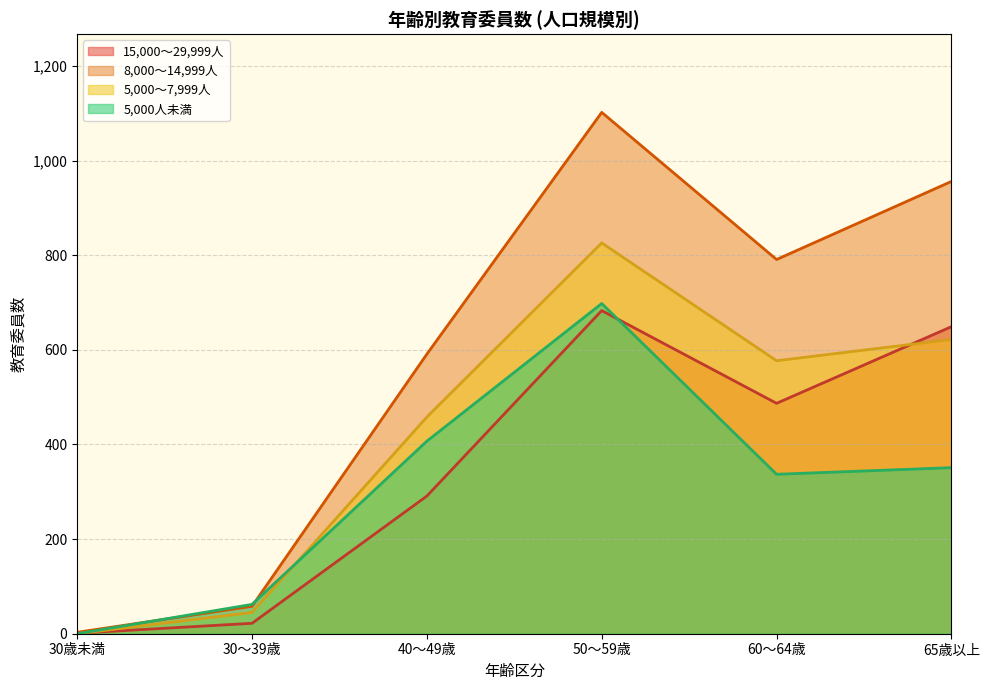

True or false: 50,000~99,999人 and 30,000~49,999人 intersect in this chart.

False